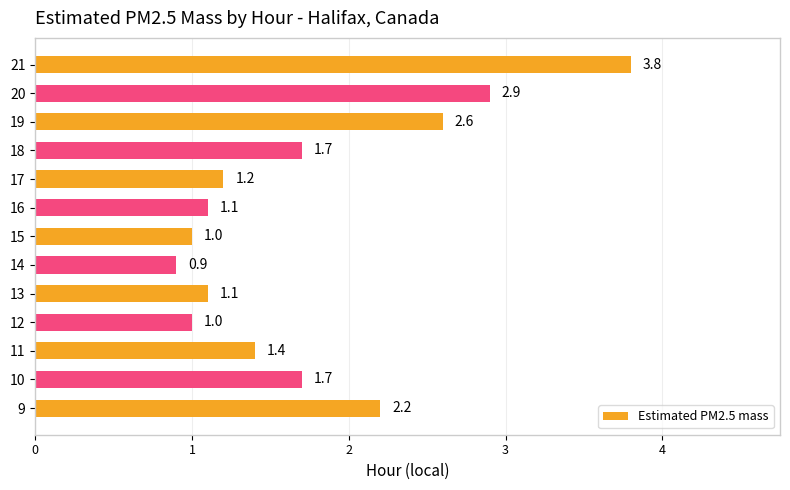

What is the greatest value displayed?

3.8